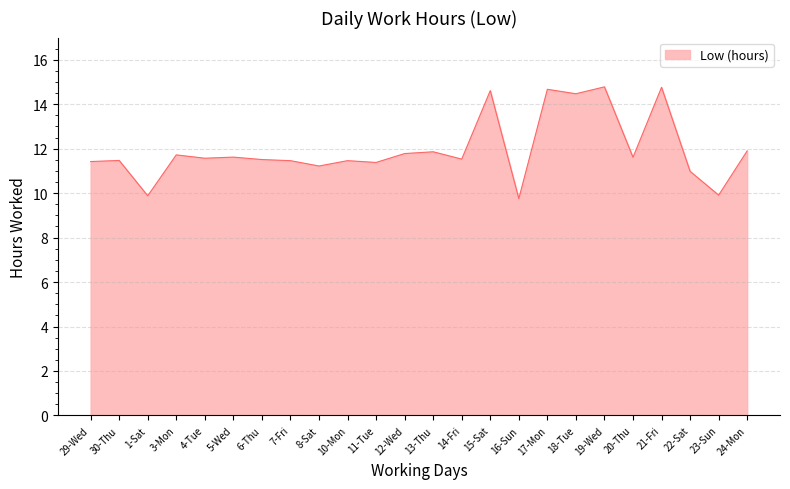

What is the greatest value displayed?

14.8